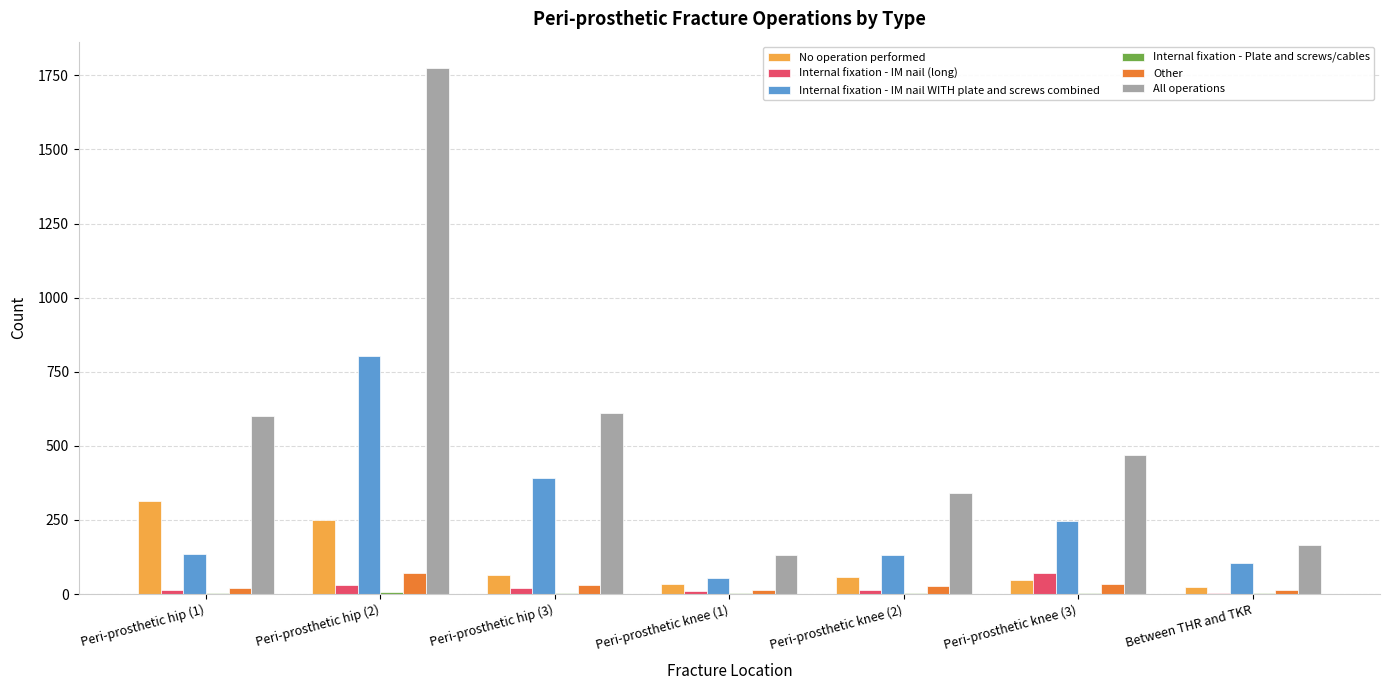

The Internal fixation - IM nail WITH plate and screws combined series shows 96 at Peri-prosthetic hip (3). True or false?

False